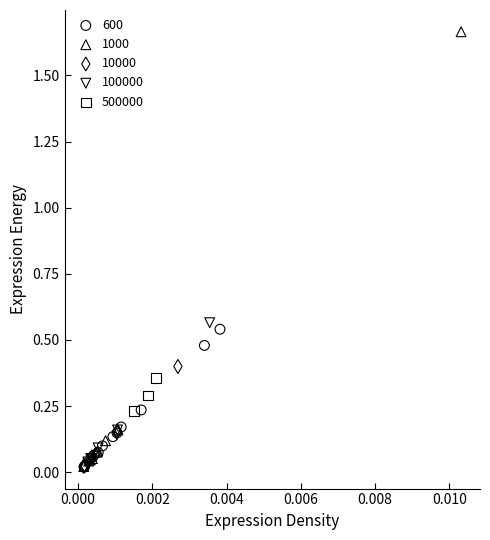

Which series has the largest Y range (max minus min)?

1000